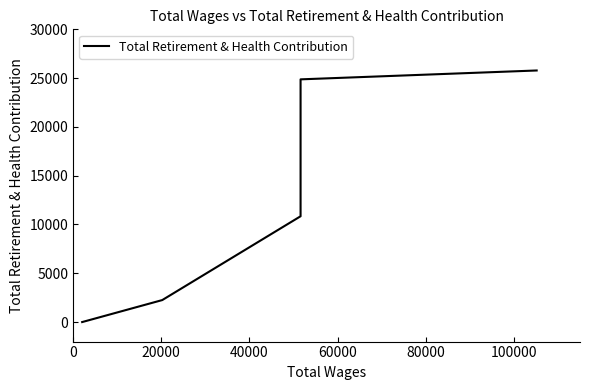

How many lines are shown in the chart?

1